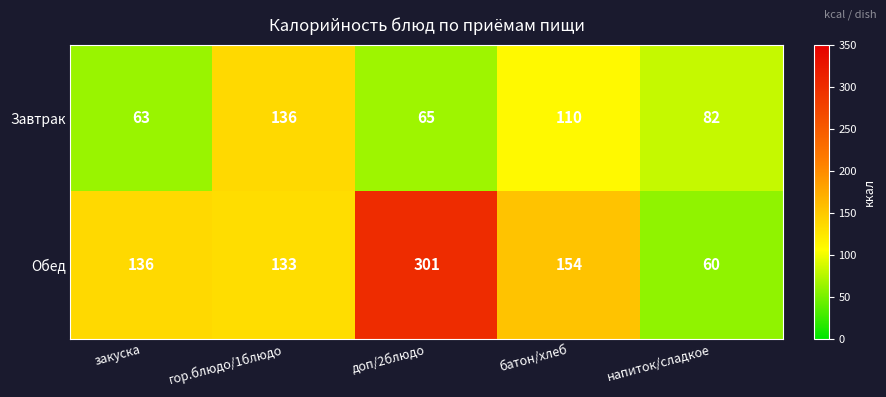

Which series changed the most between батон/хлеб and напиток/сладкое?

Обед